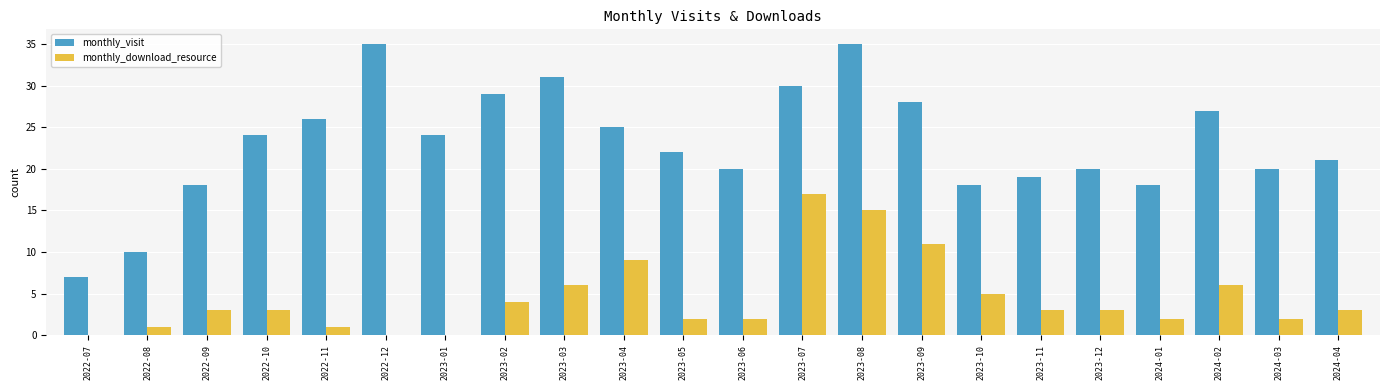

Count the number of data series in this chart.

2